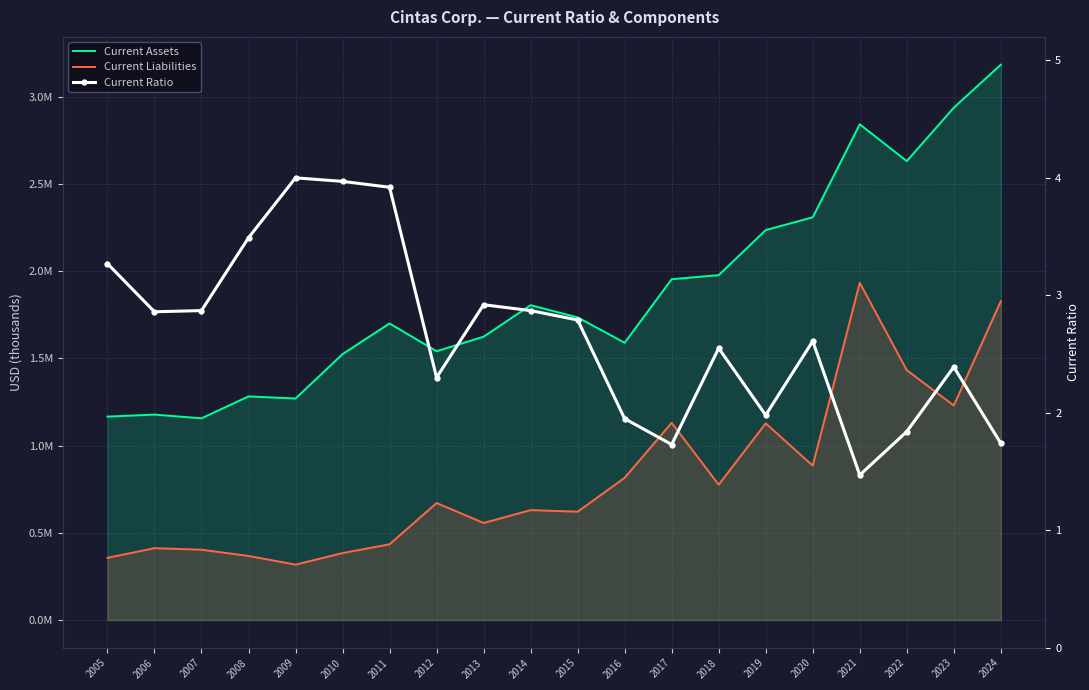

Where is Current Assets nearest to the value 2170971?

2019